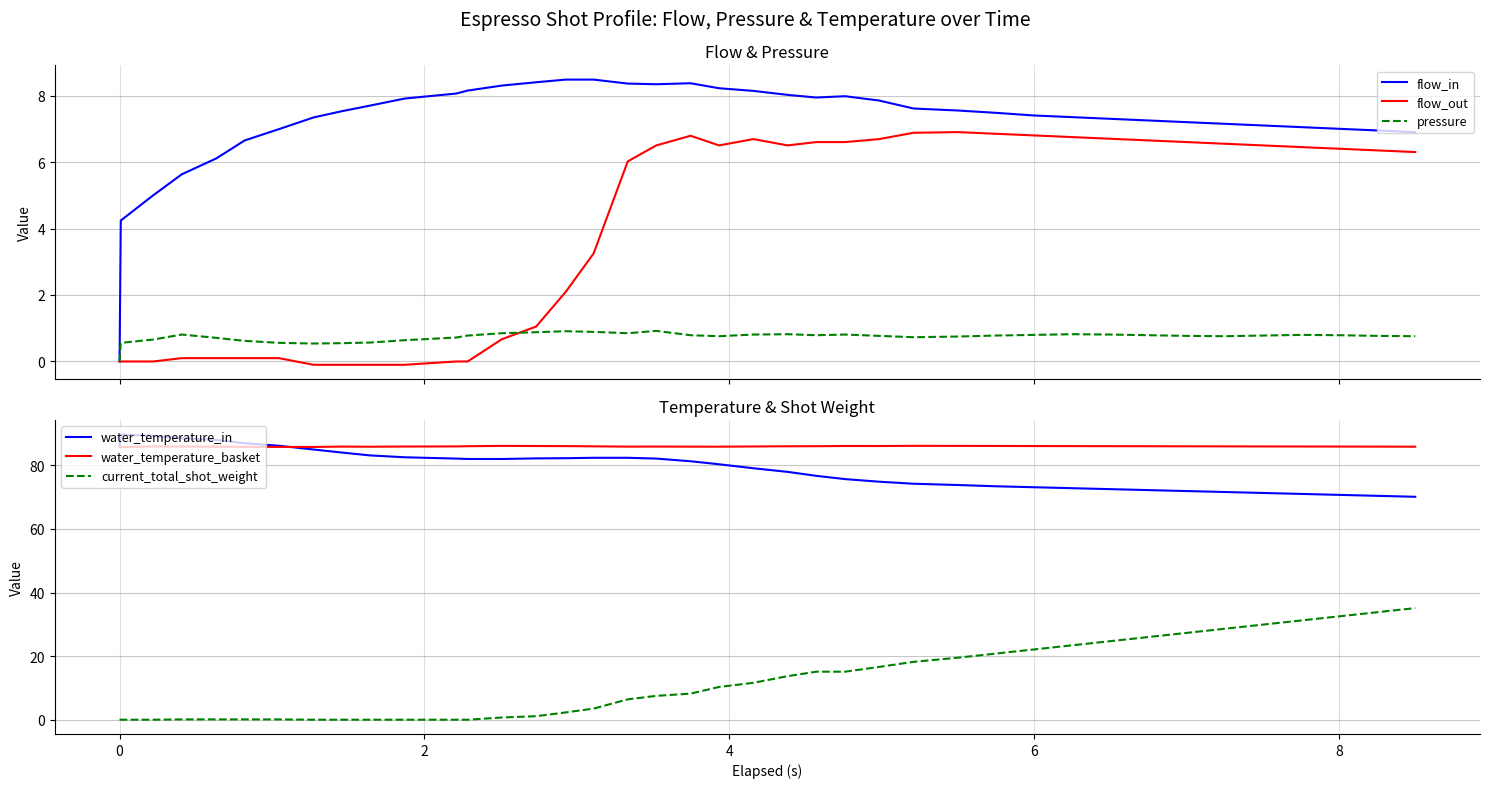

How many data points in water_temperature_in are above 81?

20